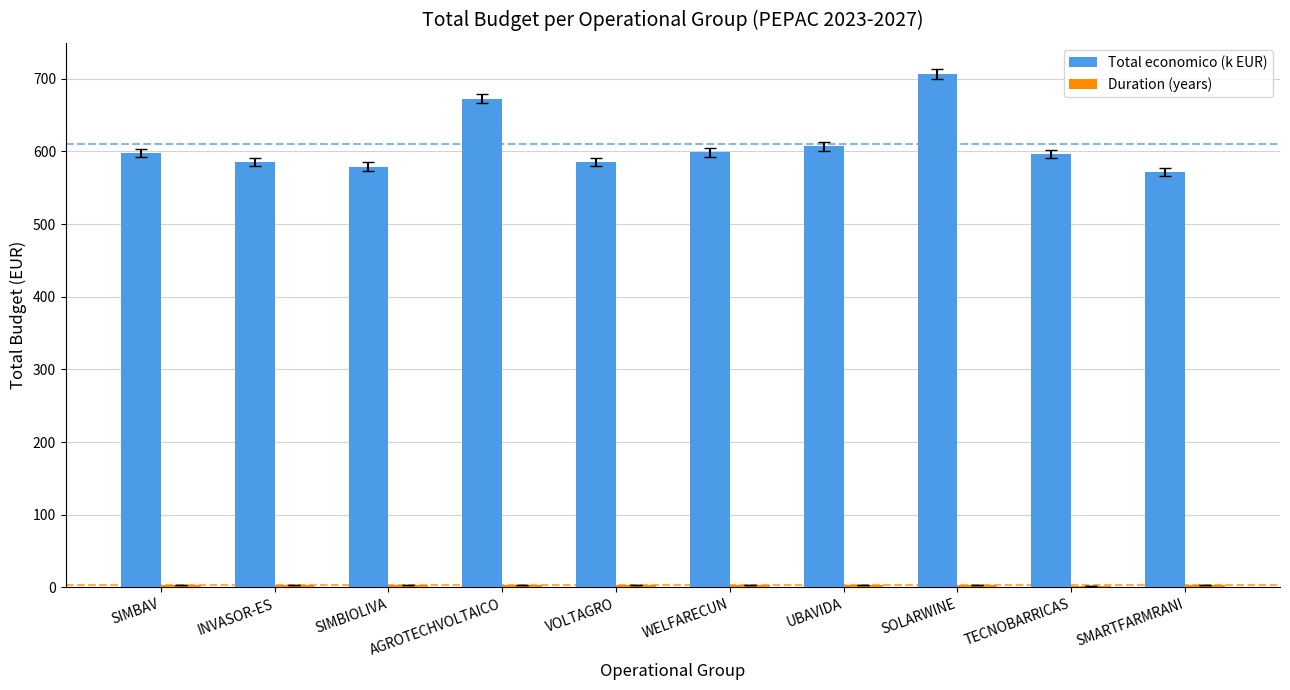

Which series has the largest total across all categories?

Total economico (k EUR)